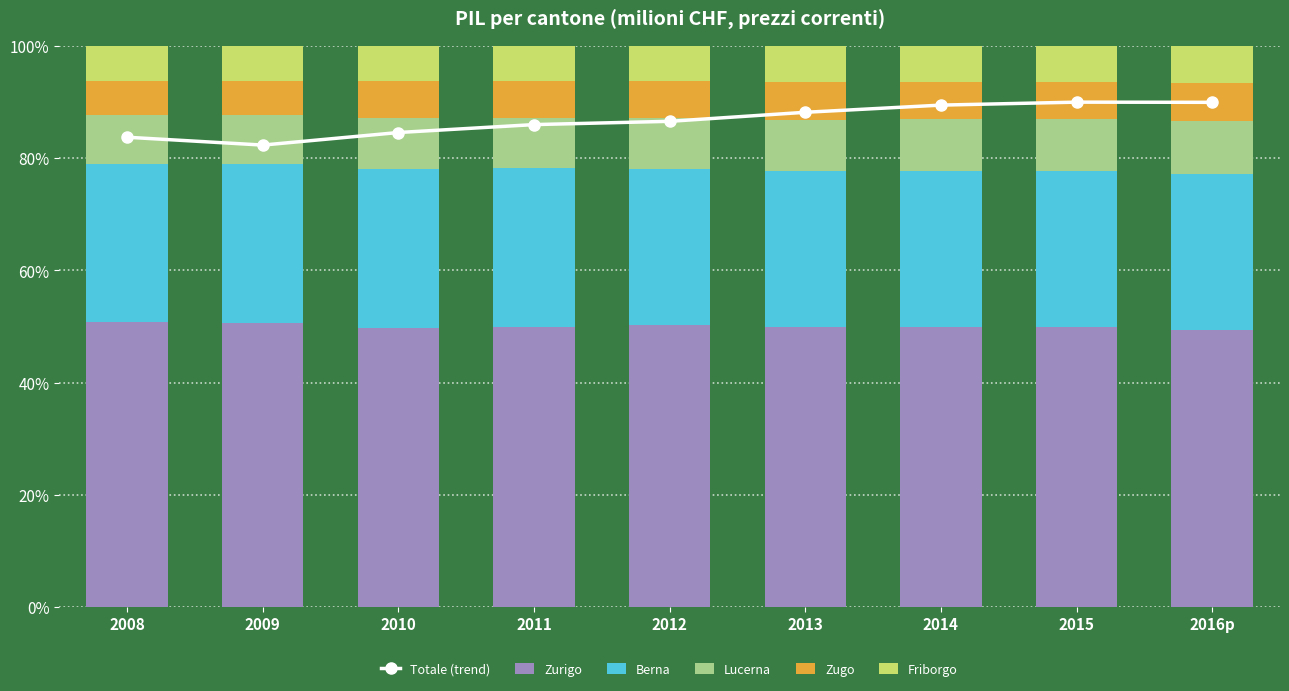

What is the label of the 4th bar from the left?

2011